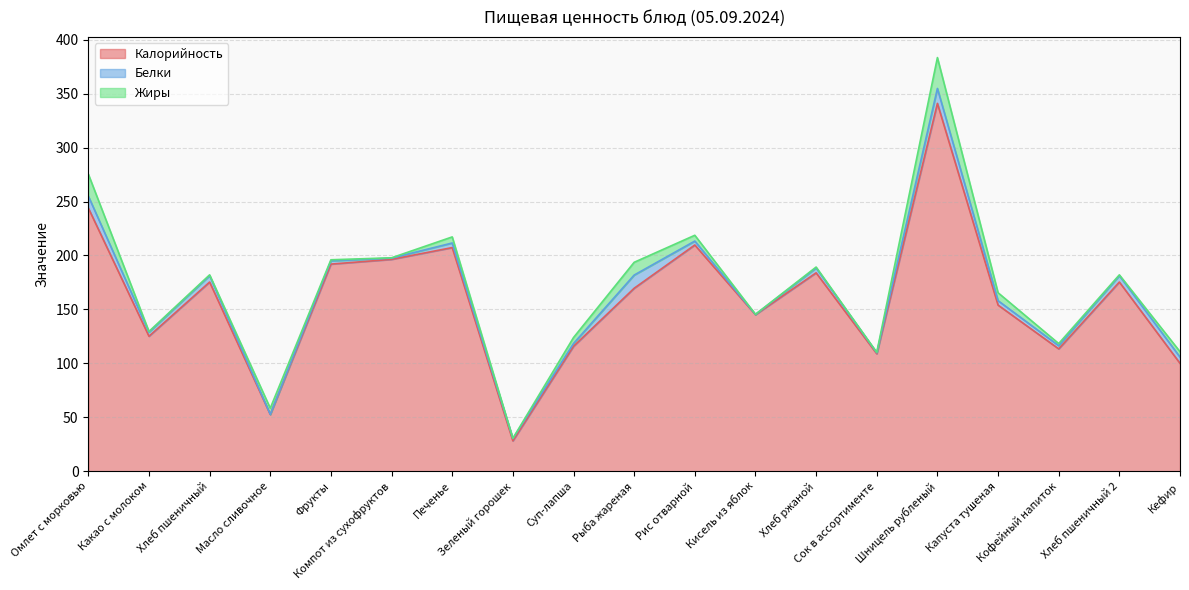

Reading right to left, what are all the values shown in this chart?

Калорийность: 100.0	175.3	113.4	154.0	341.0	108.9	183.9	145.1	209.7	169.6	115.8	28.1	207.3	196.4	192.0	52.6	175.3	125.1	244.0
Белки: 5.8	5.9	2.9	4.1	13.8	0.9	4.5	0.2	3.6	12.2	2.6	2.2	4.2	1.2	3.0	0.1	5.9	3.8	11.0
Жиры: 5.0	0.8	2.0	7.4	28.6	0.4	0.9	0.1	5.4	11.8	5.5	0.1	5.7	0.3	1.0	5.8	0.8	0.7	20.4